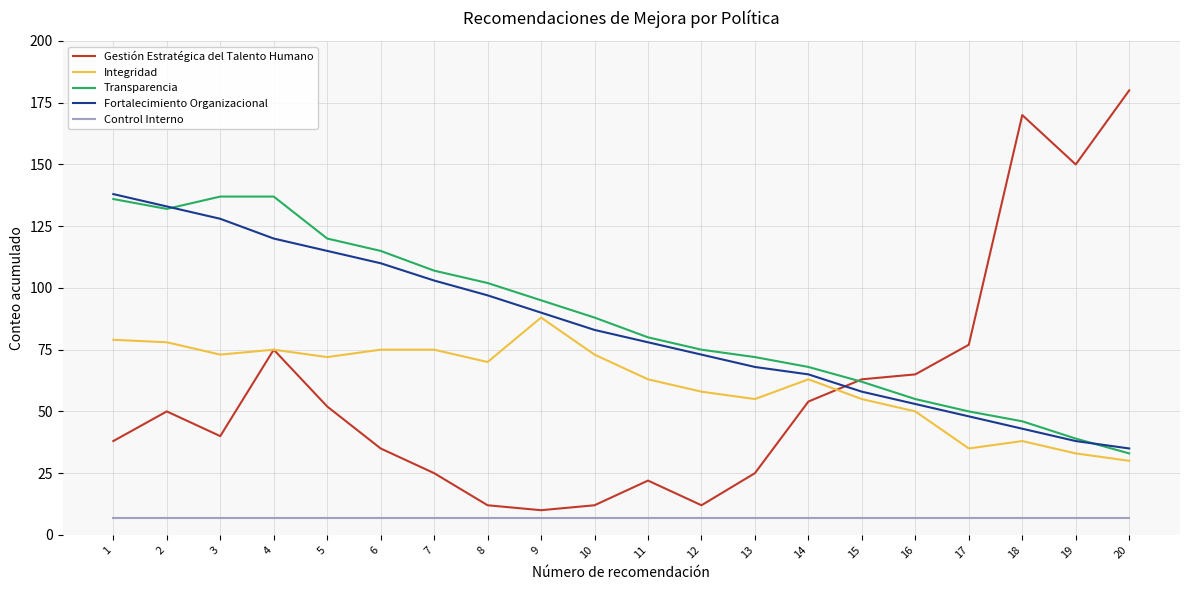

Is the value of Transparencia at 4 greater than the value of Integridad at 14?

Yes